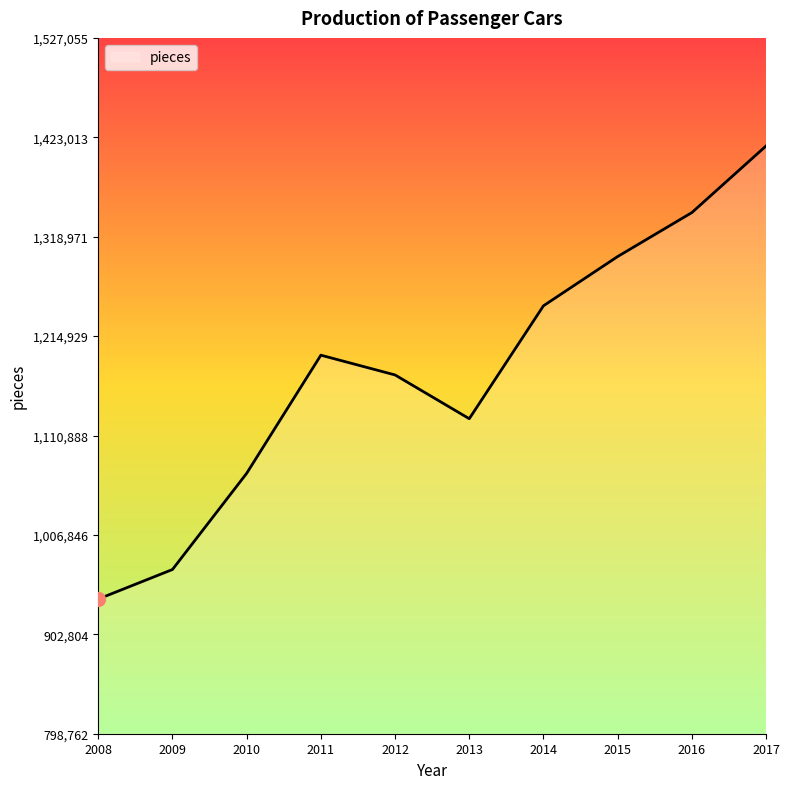

What is the change in value from 2011 to 2012?

-20693